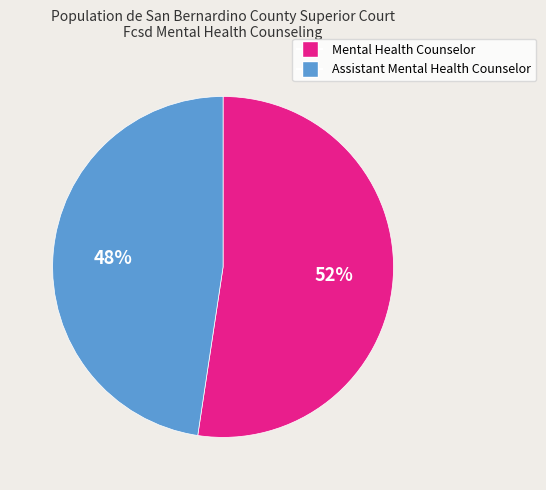

To the nearest percent, what portion does Mental Health Counselor represent?

52%